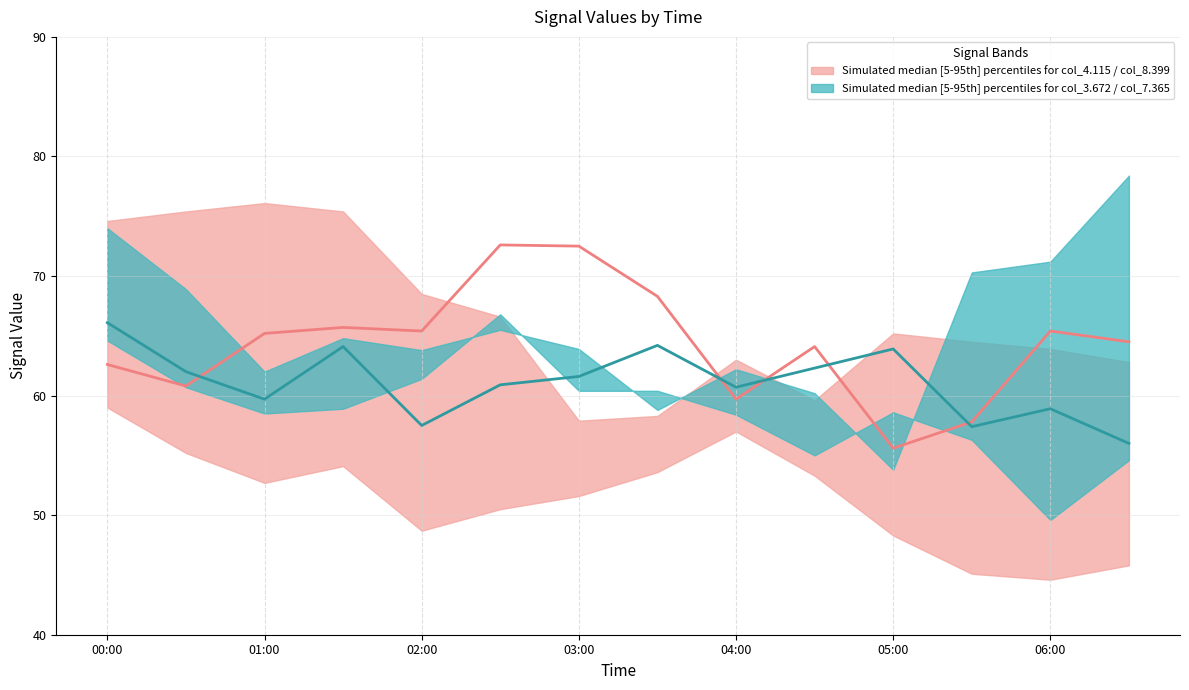

What position from the left is 01:00?

2